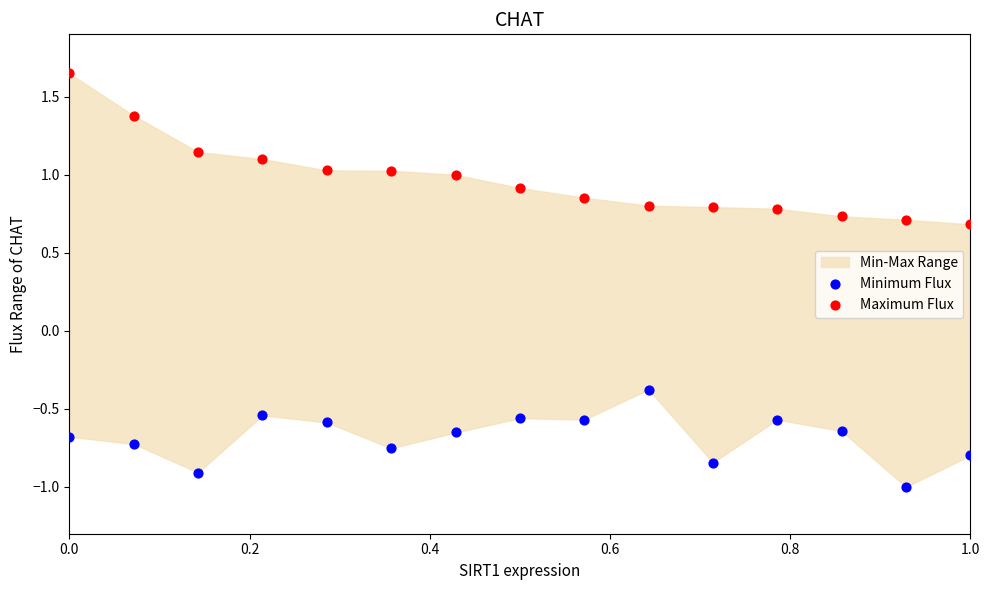

What is the X range (max minus min) for the scatter plot?

1.0